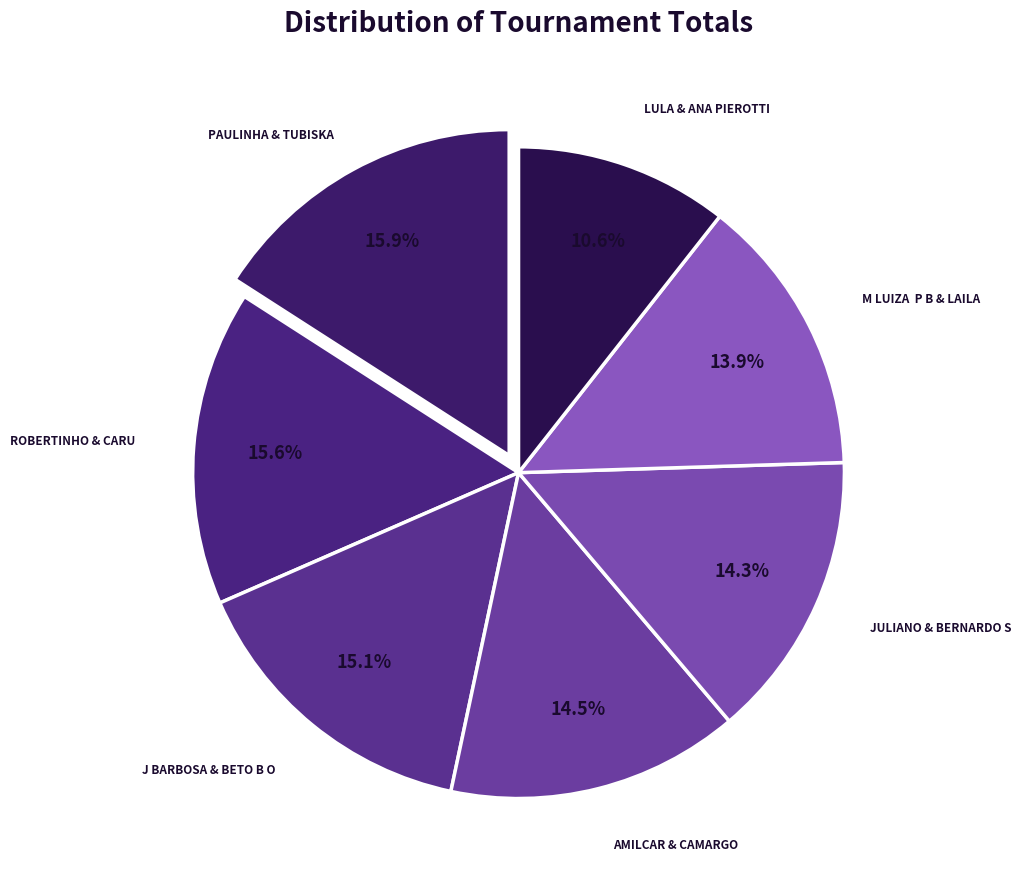

Count the number of slices in the pie.

7